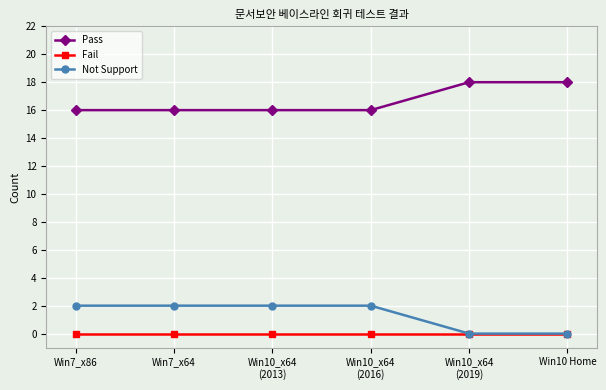

List the series in order of their peak value, lowest first.

Fail, Not Support, Pass